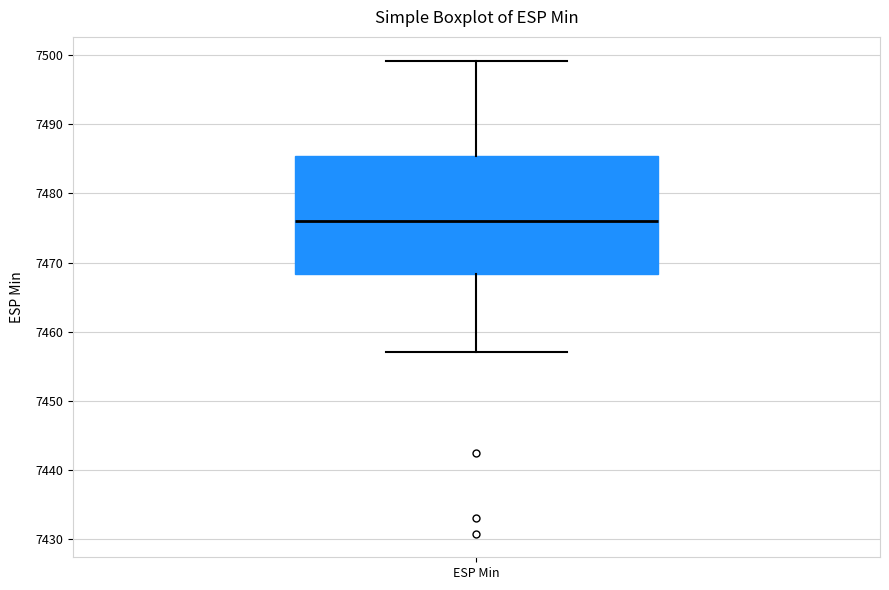

Where does the lower whisker of the box for ESP Min end on the y-axis? The values are not printed on the chart, so give them approximately, as read against the axis.

7457